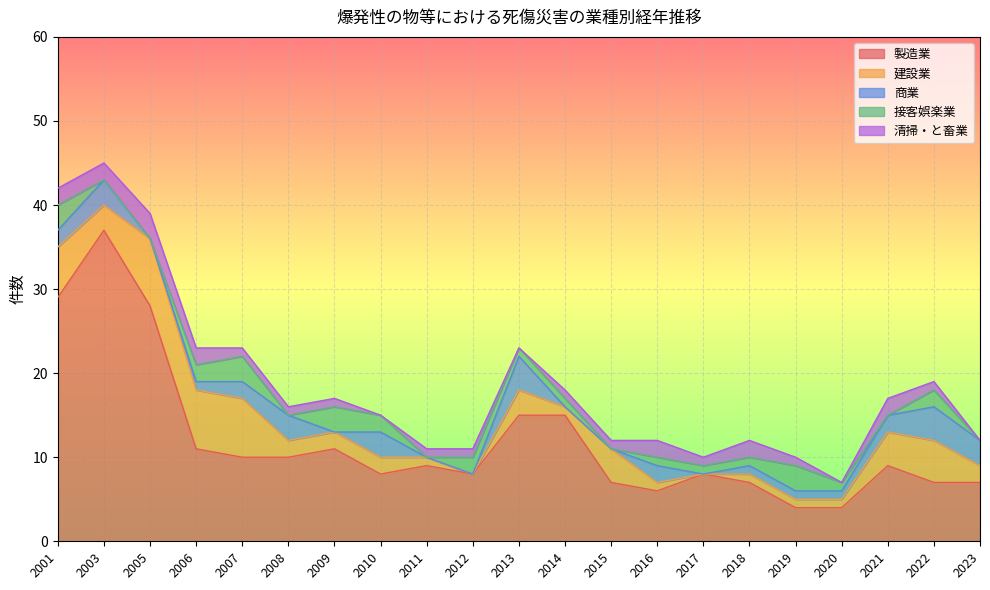

At which label does 清掃・と畜業 first exceed 1?

2001